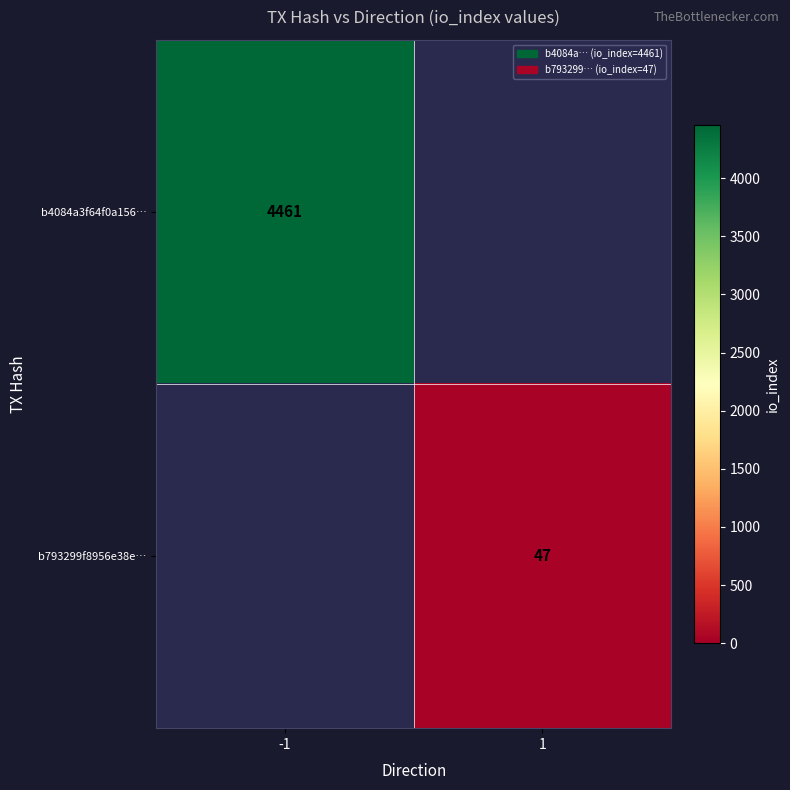

Is it true that b4084a3f64f0a156… equals 4461 at -1?

True